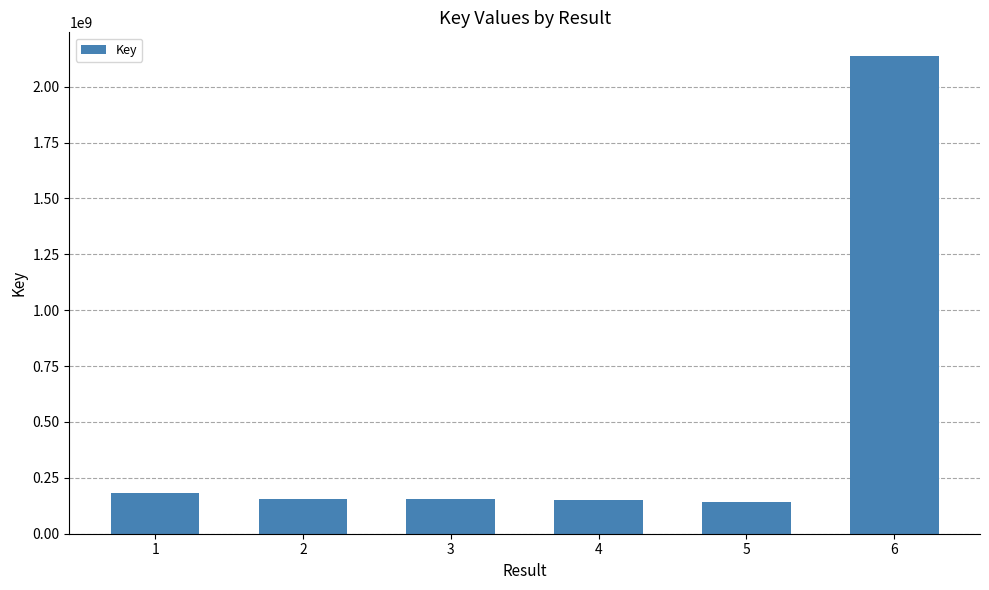

Is it true that the value at 6 is 1045062646?

False